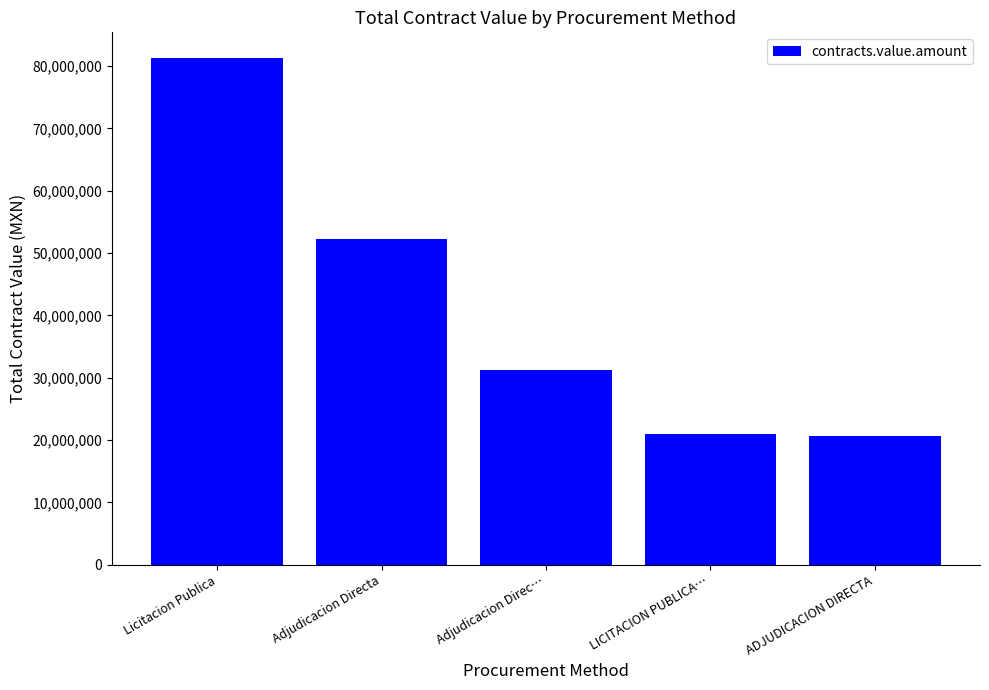

What is the average value?

41296343.3